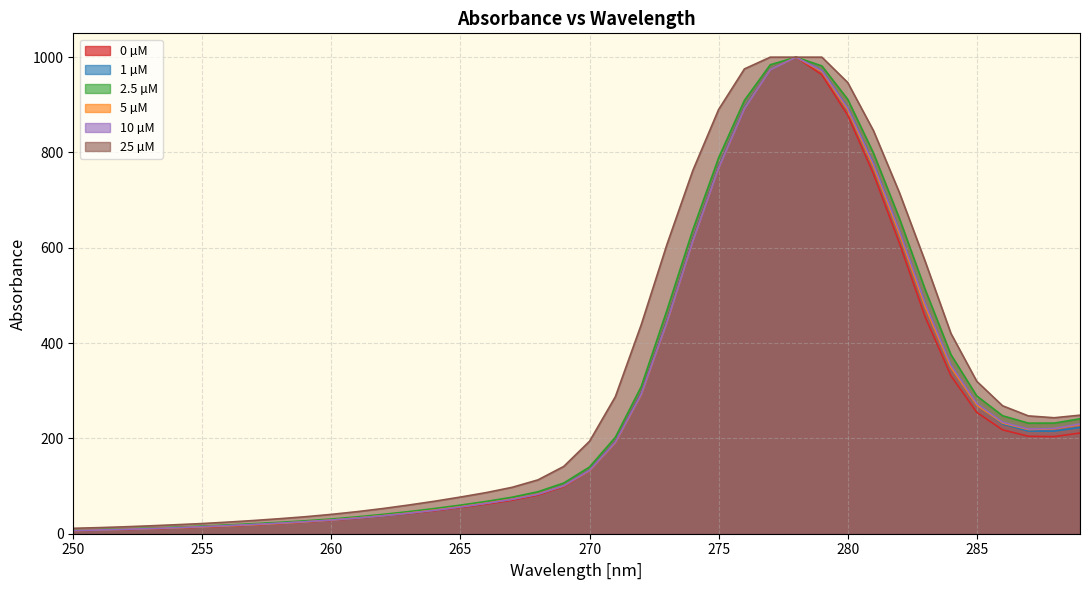

How many lines are shown in the chart?

6